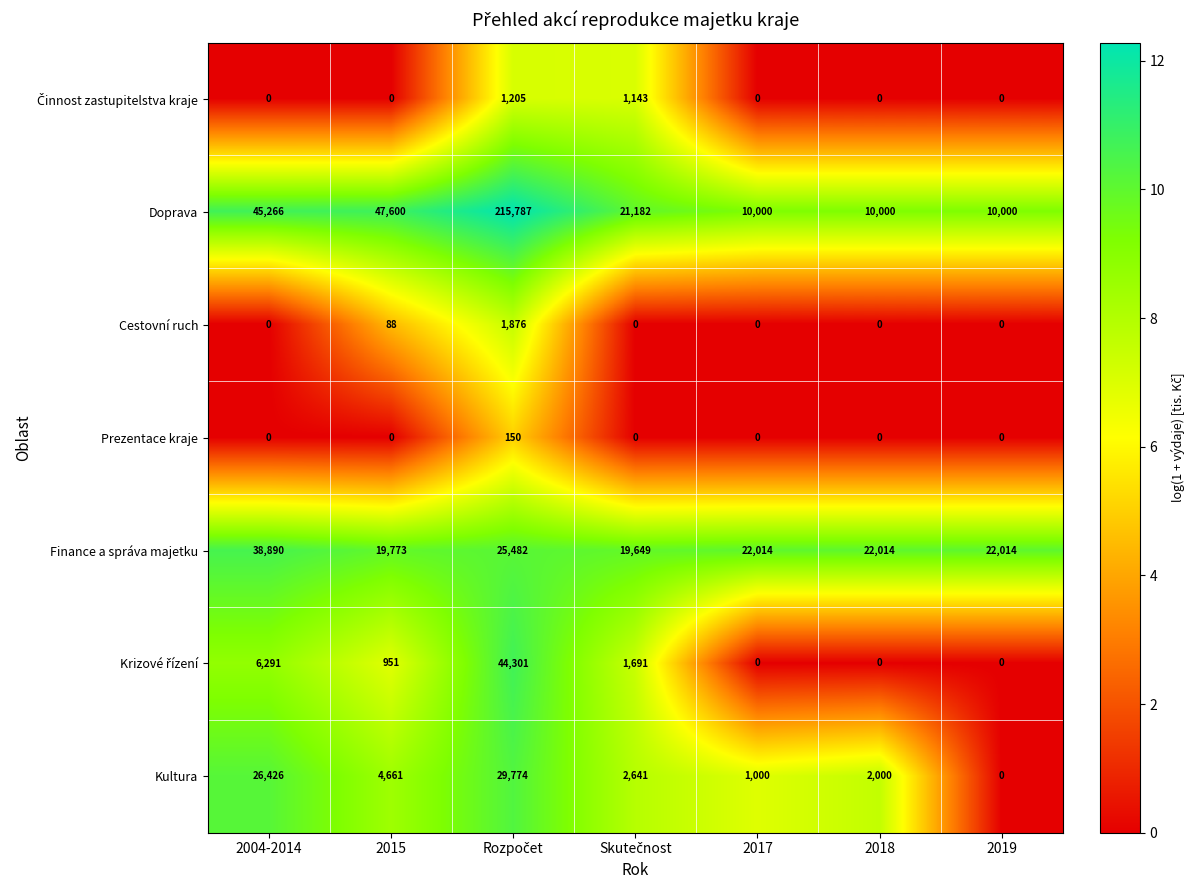

Which series has the largest total across all categories?

Doprava